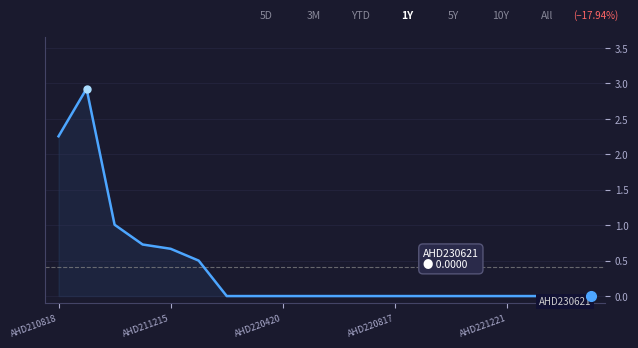

What is the difference between the maximum and minimum values?

2.9